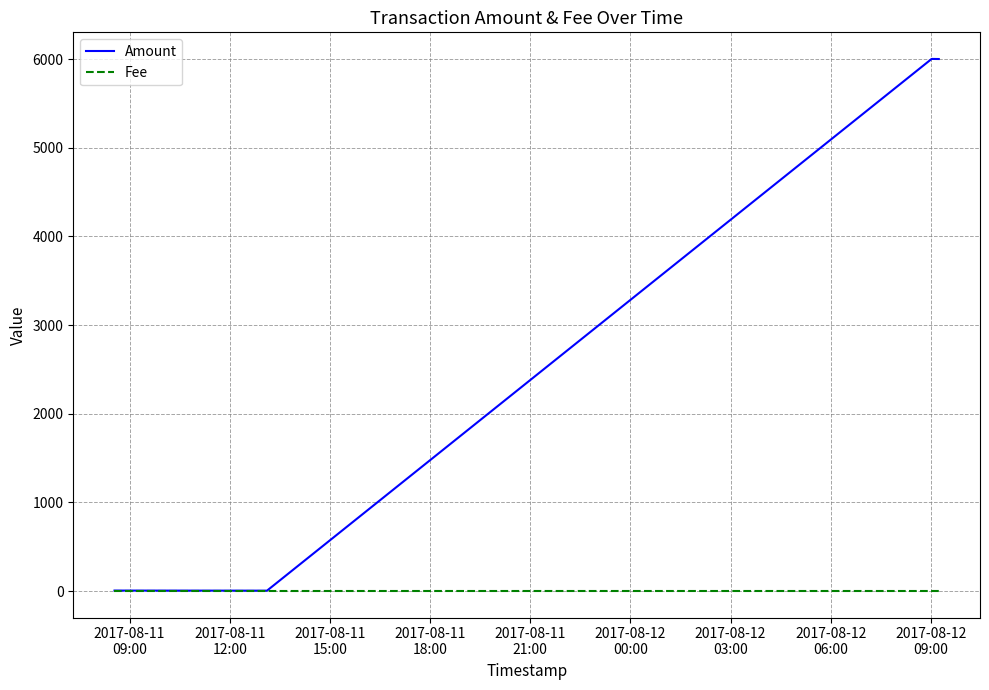

True or false: Fee has more than 2 interior local peaks.

False